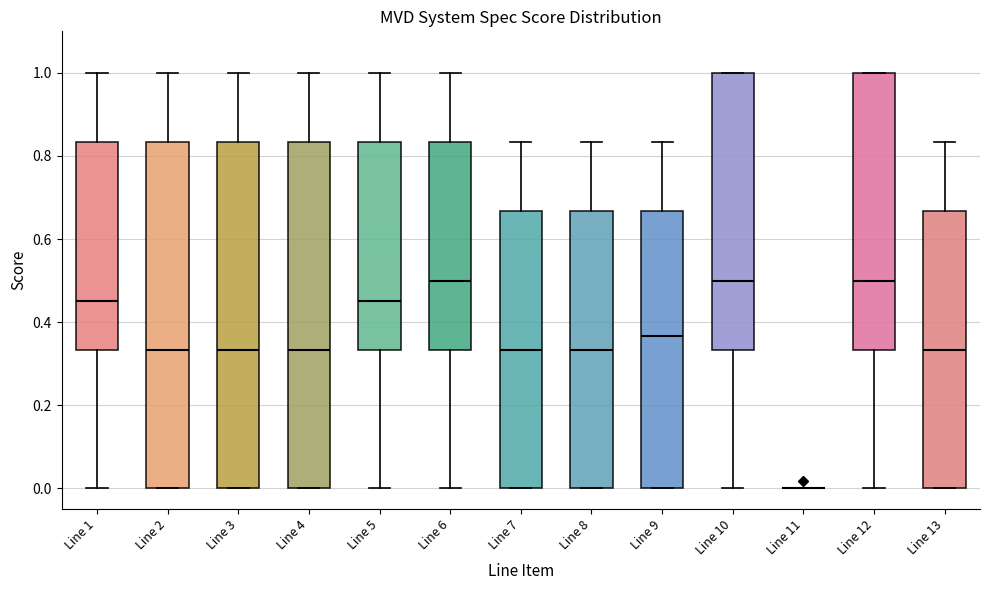

Reading left to right, read every box against the y-axis: the position of its median line, the range the box covers, and the ends of its whiskers. The values are not printed on the chart, so give them approximately, as read against the axis.

Line 1: median 0.46, box 0.34 to 0.84, whiskers 0.00 to 1.00
Line 2: median 0.34, box 0.00 to 0.84, whiskers 0.00 to 1.00
Line 3: median 0.34, box 0.00 to 0.84, whiskers 0.00 to 1.00
Line 4: median 0.34, box 0.00 to 0.84, whiskers 0.00 to 1.00
Line 5: median 0.46, box 0.34 to 0.84, whiskers 0.00 to 1.00
Line 6: median 0.50, box 0.34 to 0.84, whiskers 0.00 to 1.00
Line 7: median 0.34, box 0.00 to 0.66, whiskers 0.00 to 0.84
Line 8: median 0.34, box 0.00 to 0.66, whiskers 0.00 to 0.84
Line 9: median 0.36, box 0.00 to 0.66, whiskers 0.00 to 0.84
Line 10: median 0.50, box 0.34 to 1.00, whiskers 0.00 to 1.00
Line 11: box collapsed to a line at 0.00, whiskers 0.00 to 0.00
Line 12: median 0.50, box 0.34 to 1.00, whiskers 0.00 to 1.00
Line 13: median 0.34, box 0.00 to 0.66, whiskers 0.00 to 0.84